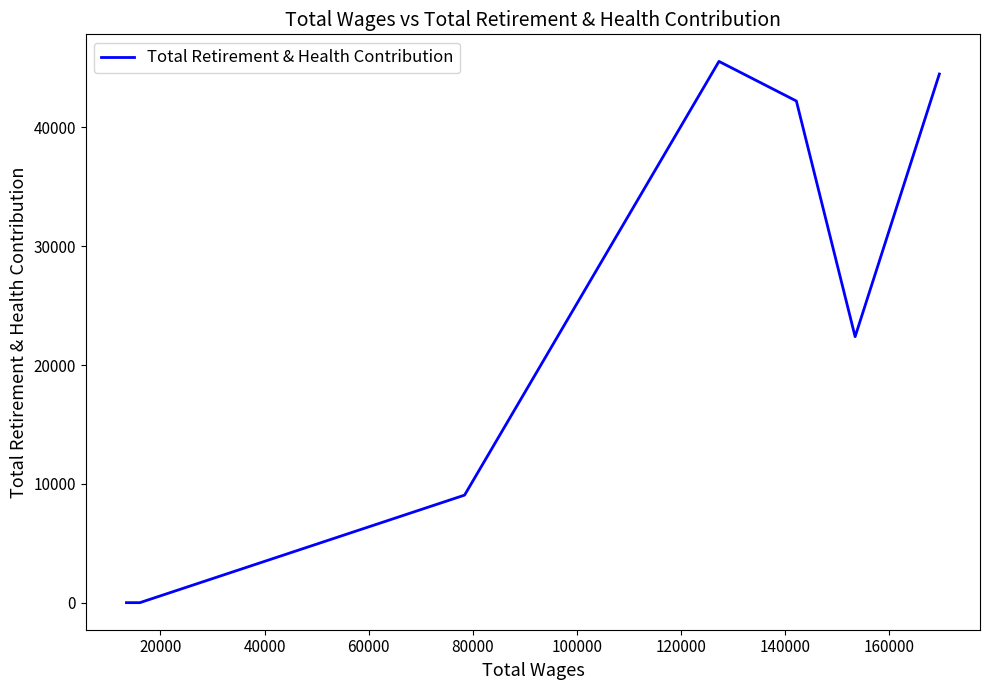

Count the number of data series in this chart.

1